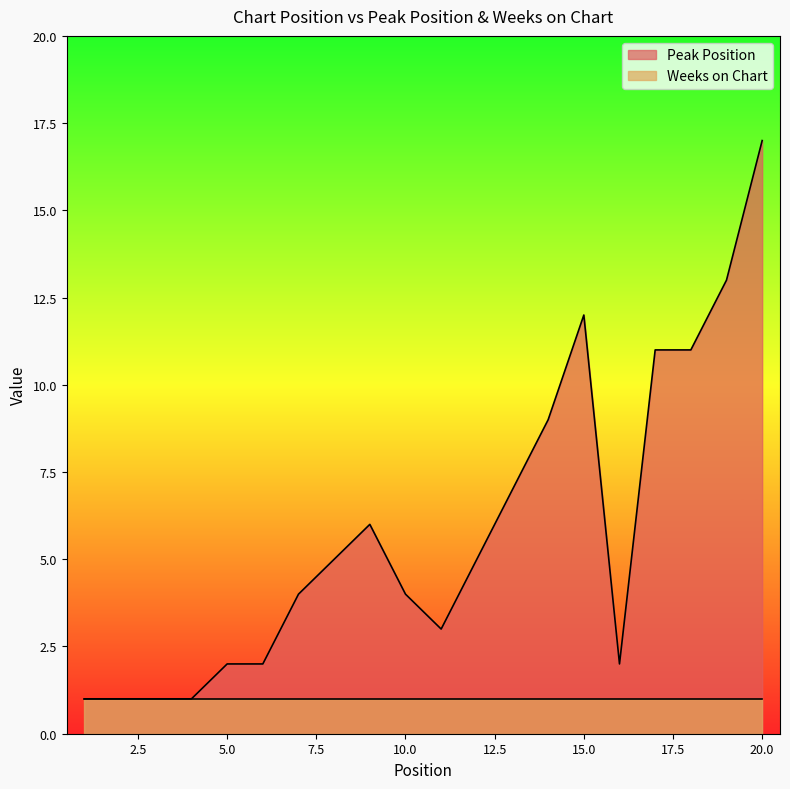

At which category does the chart reach its peak across all series?

20.0